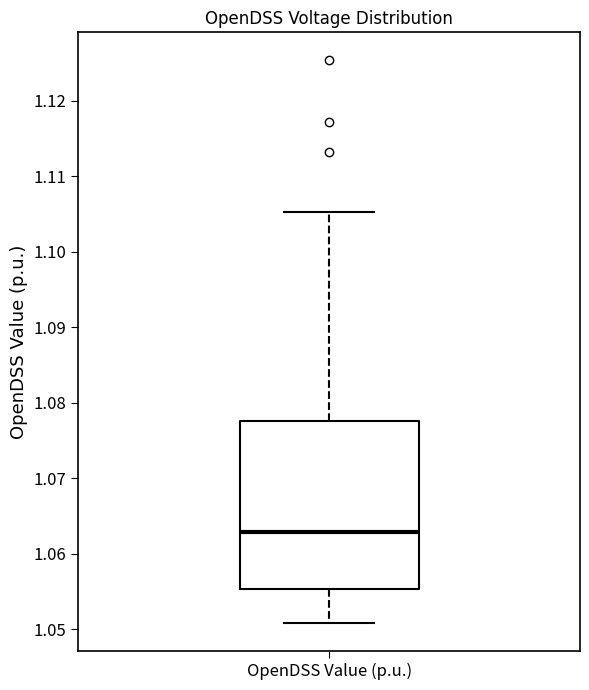

Transcribe this box plot: give where the median line is, the range the box spans, and where the two whiskers end, as read against the y-axis. The values are not printed on the chart, so give them approximately, as read against the axis.

median 1.063, box 1.055 to 1.078, whiskers 1.051 to 1.105